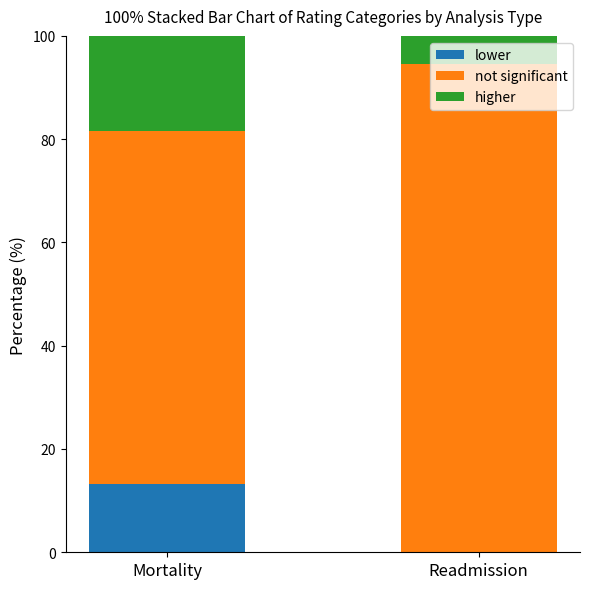

Does the chart contain stacked bars?

Yes